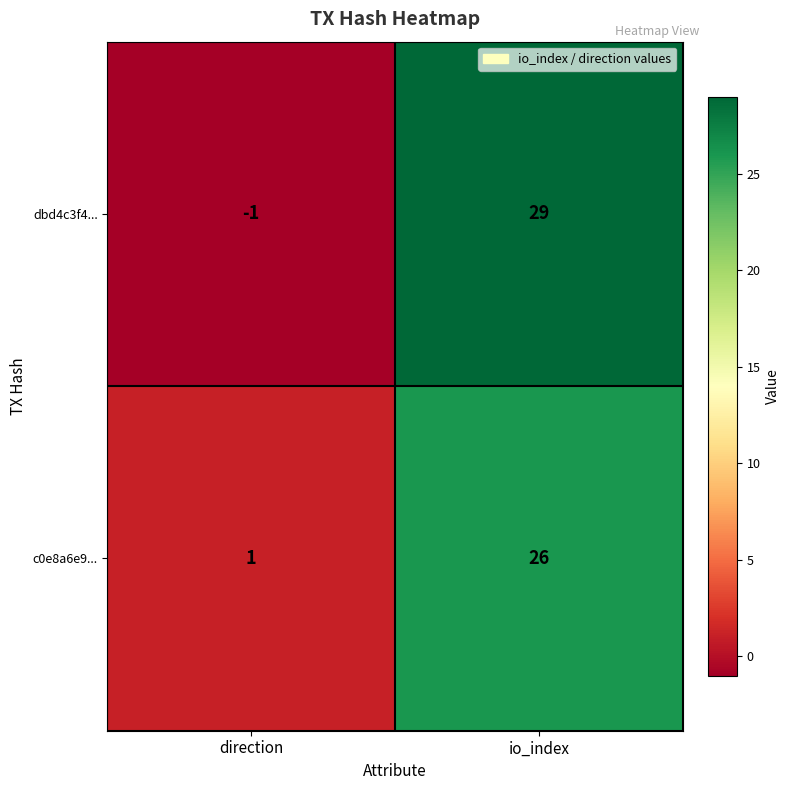

How many data points in dbd4c3f4... are less than 29?

1